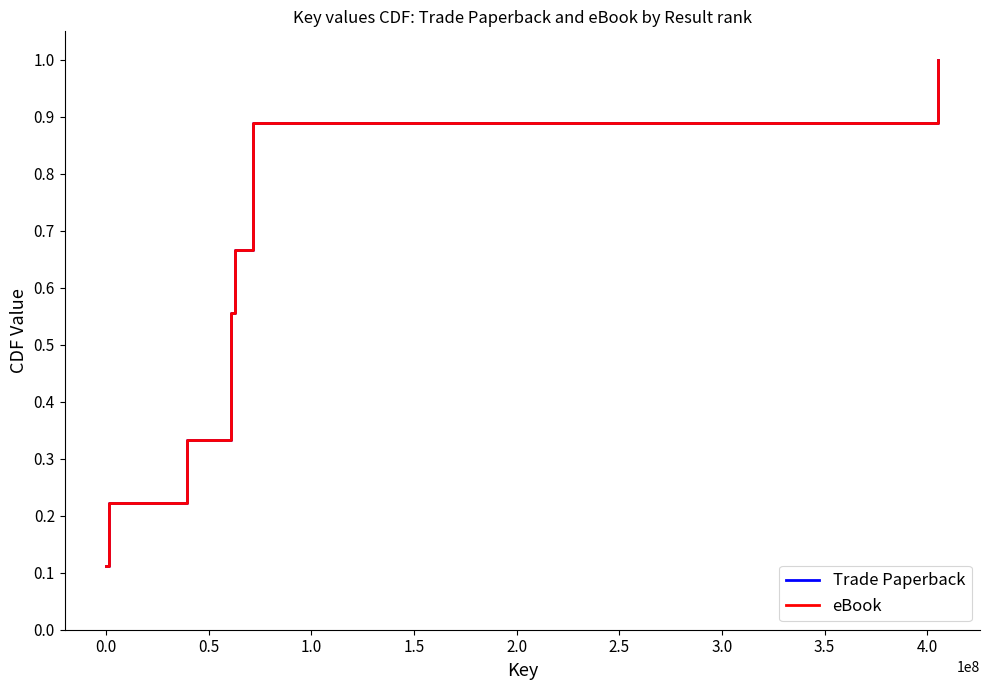

Does the chart have visible grid lines?

No